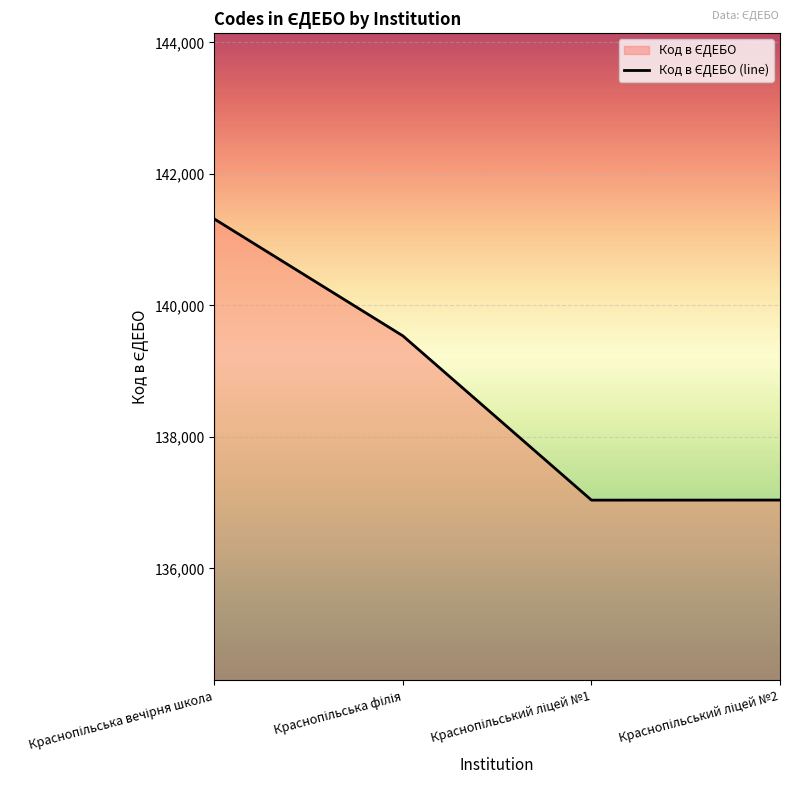

Rank the categories by value from lowest to highest.

Краснопільський ліцей №1, Краснопільський ліцей №2, Краснопільська філія, Краснопільська вечірня школа